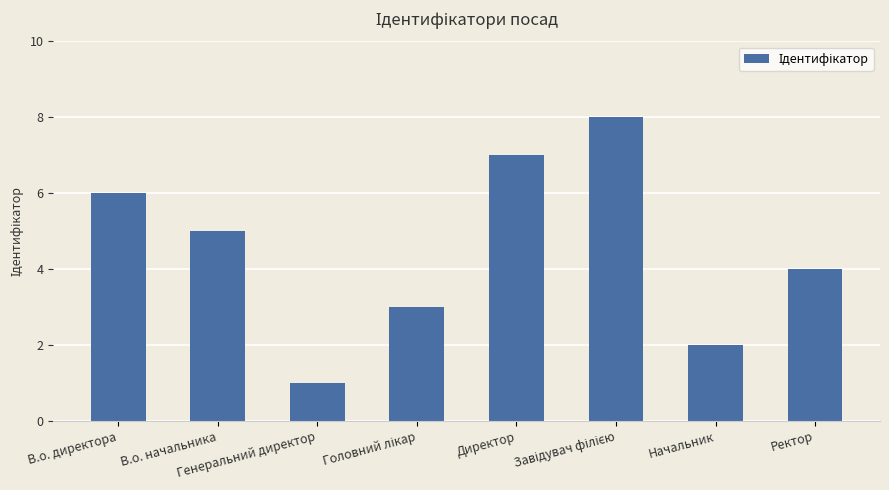

What value does the data have at В.о. директора?

6